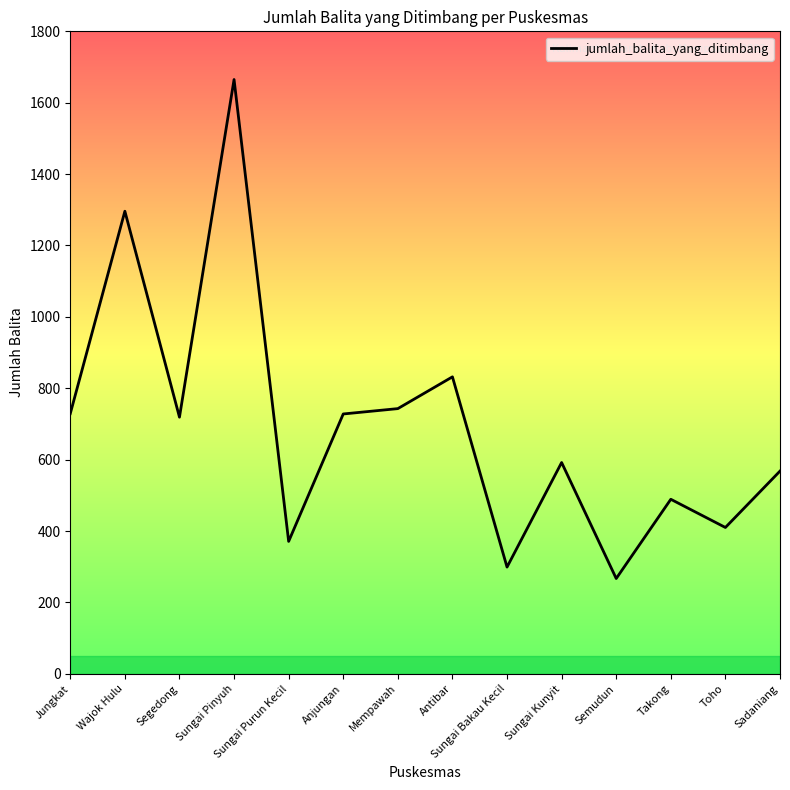

Which has a higher value, Sungai Kunyit or Sungai Purun Kecil?

Sungai Kunyit